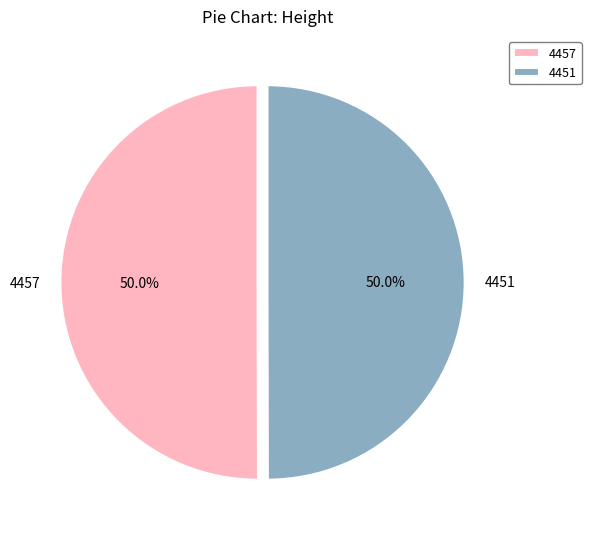

To the nearest percent, what percentage of the pie is 4457?

50%